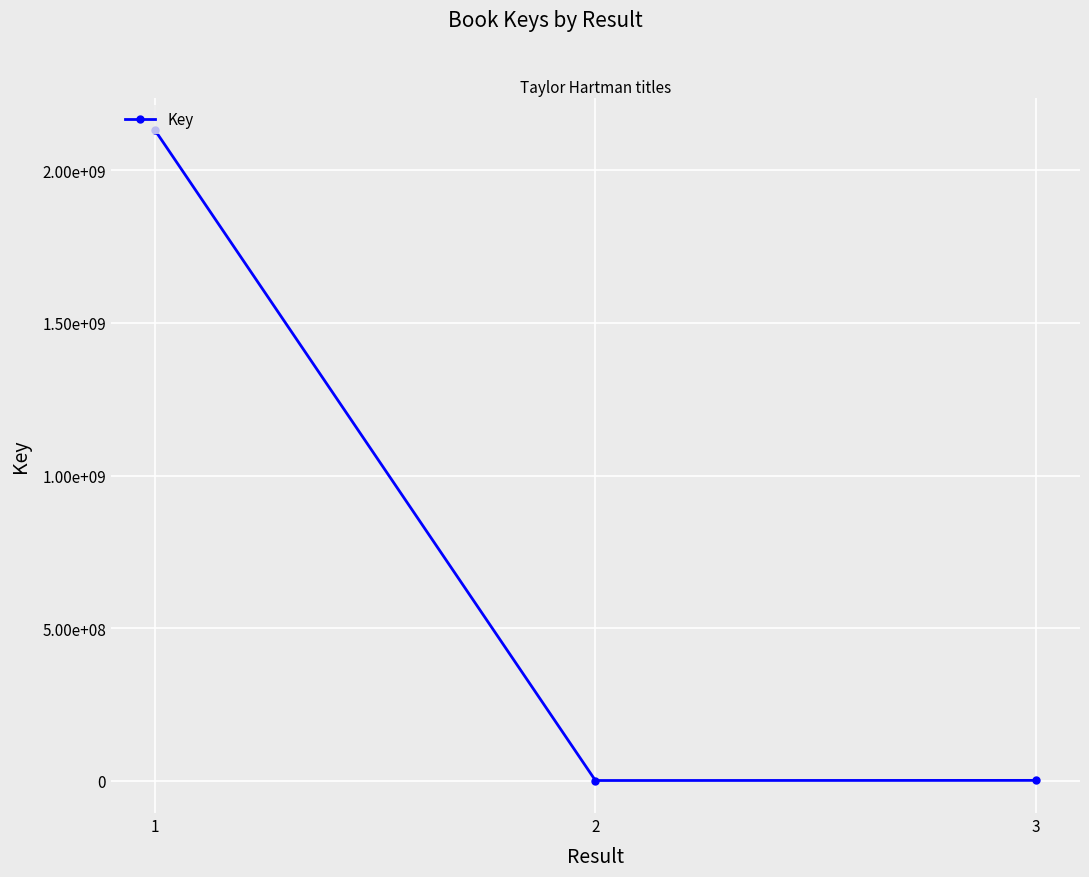

Reading right to left, what are all the values shown in this chart?

3=1524859	2=1107382	1=2131772687